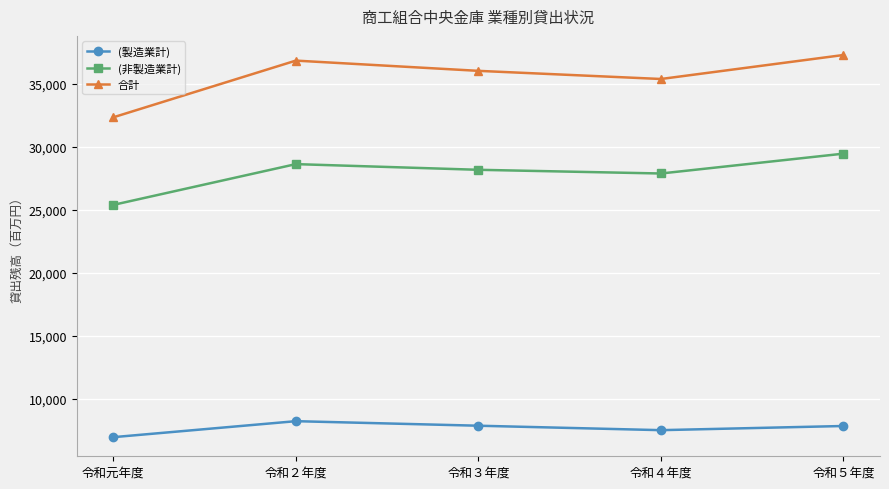

Is it true that 合計 equals 35408 at 令和４年度?

True